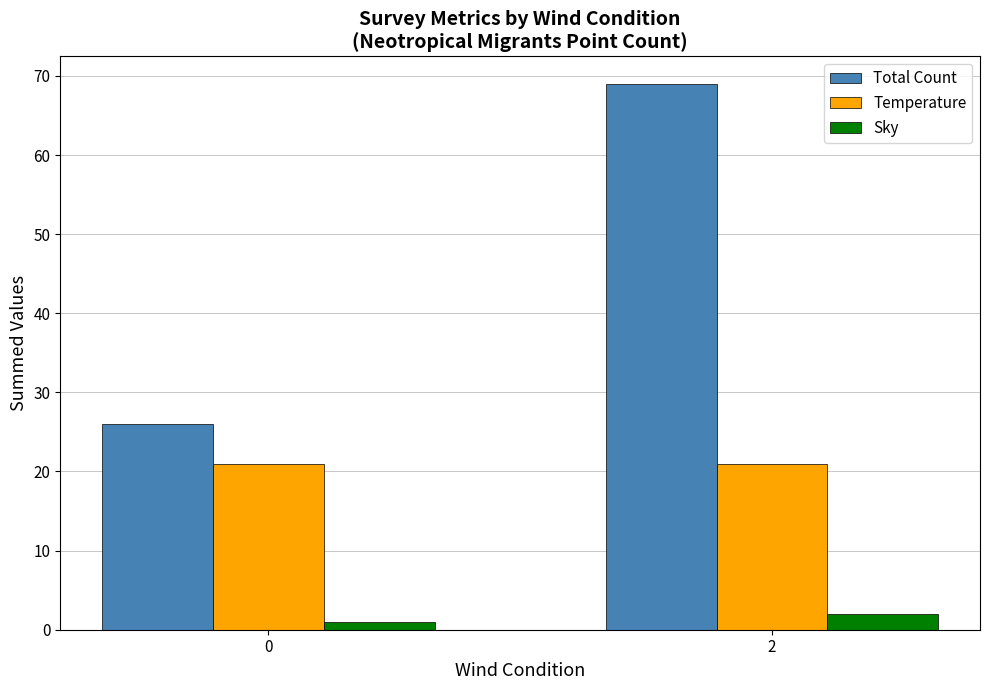

Which series has the widest spread of values?

Total Count